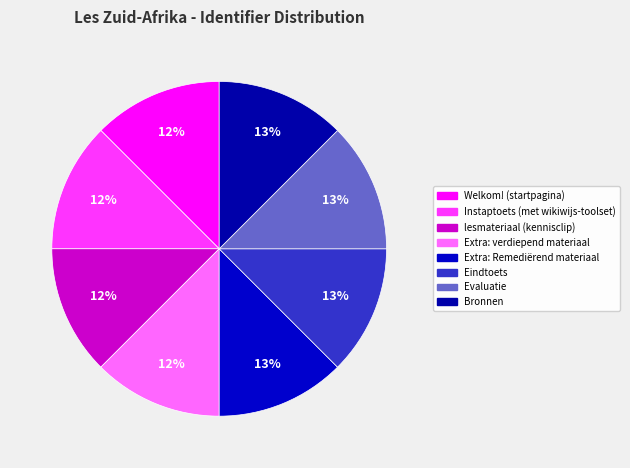

Approximately how many times larger is the value at Eindtoets compared to Extra: verdiepend materiaal?

1.0